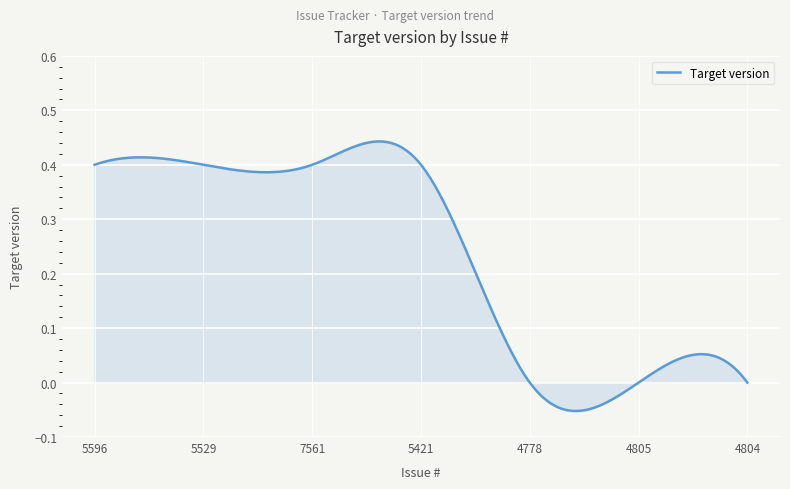

What is the difference between the maximum and minimum values?

0.5